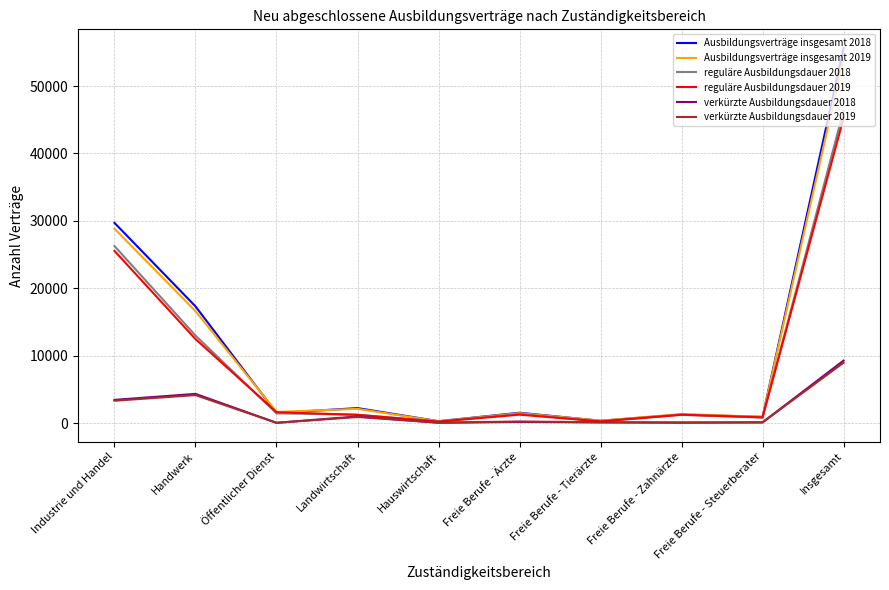

What is the approximate value of Ausbildungsverträge insgesamt 2018 at Freie Berufe - Tierärzte, to the nearest 100?

300